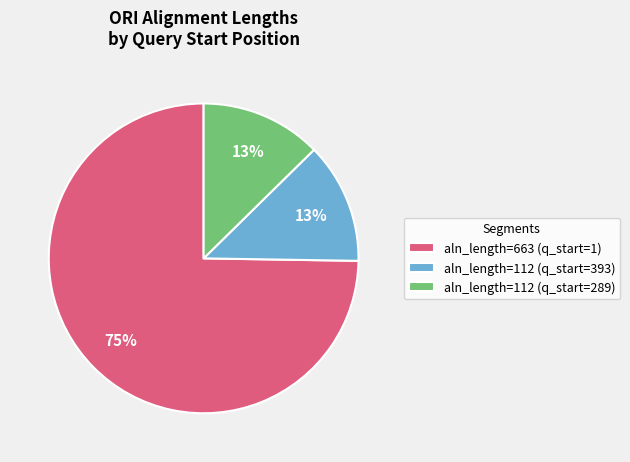

Which slice is the largest?

aln_length=663 (q_start=1)